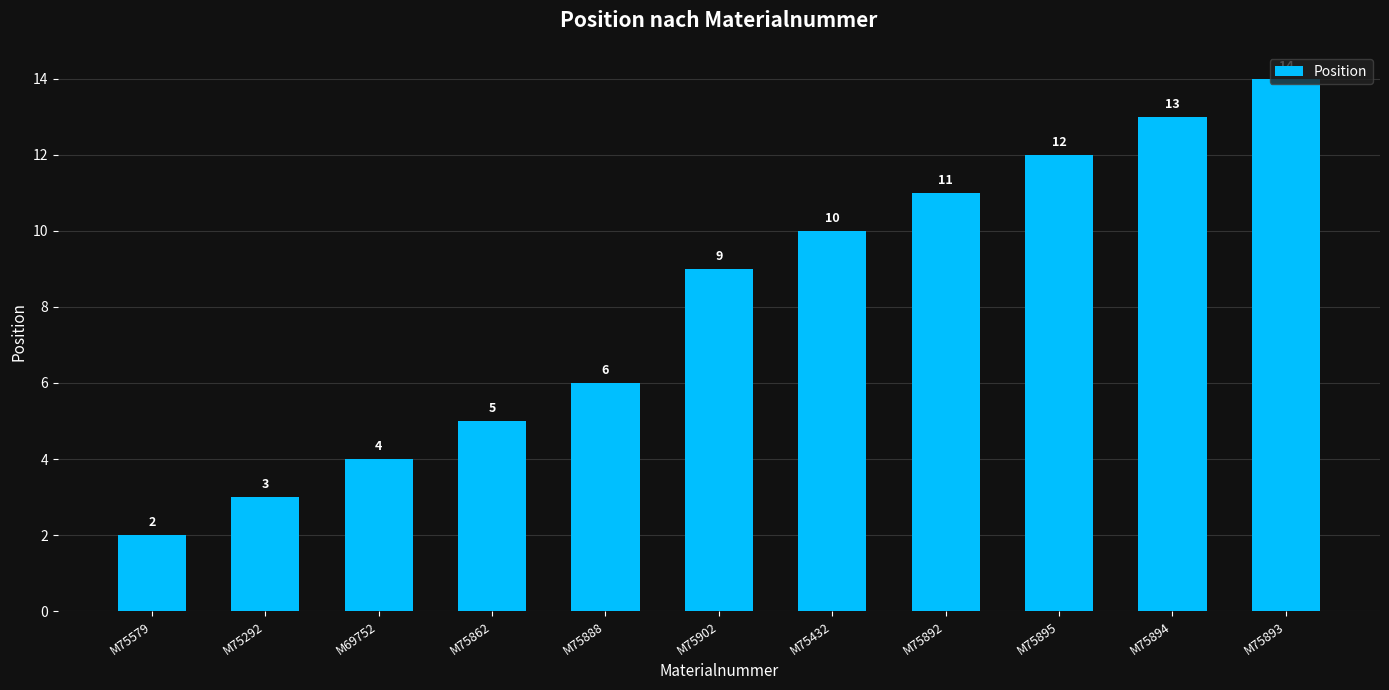

What is the maximum value shown in the chart?

14